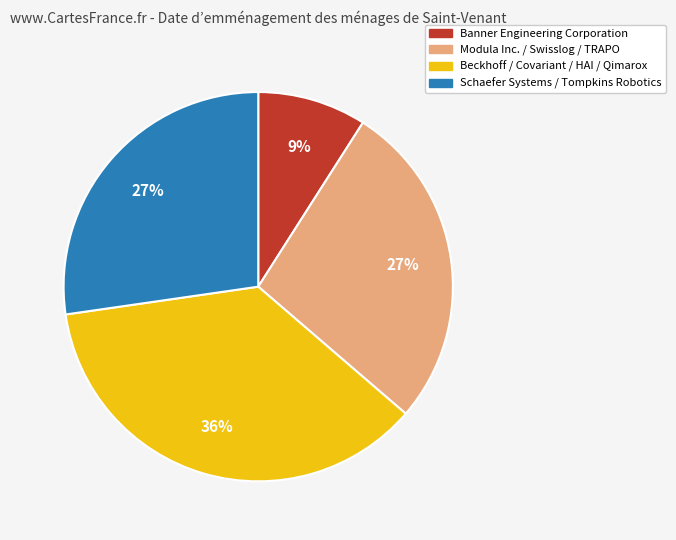

Is there any slice that represents more than half of the pie?

No